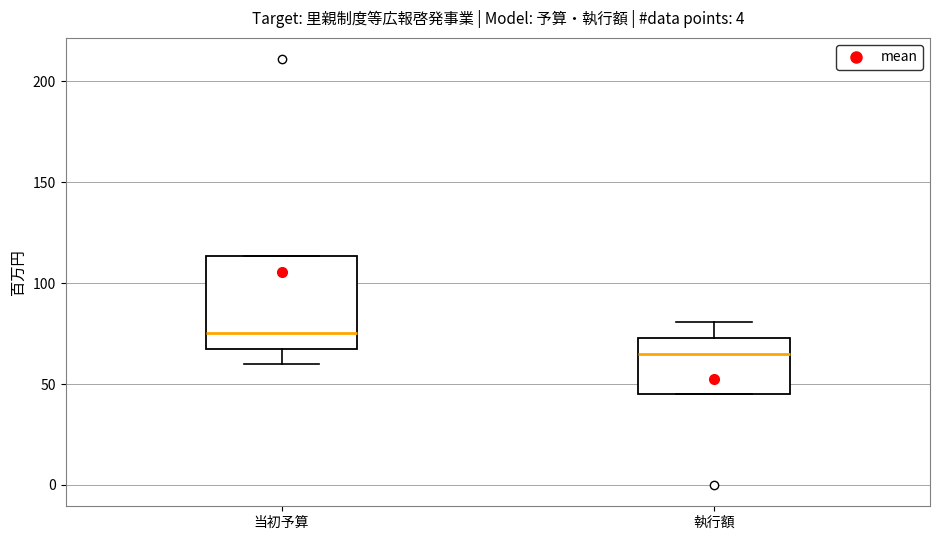

Which box has the highest median line?

当初予算